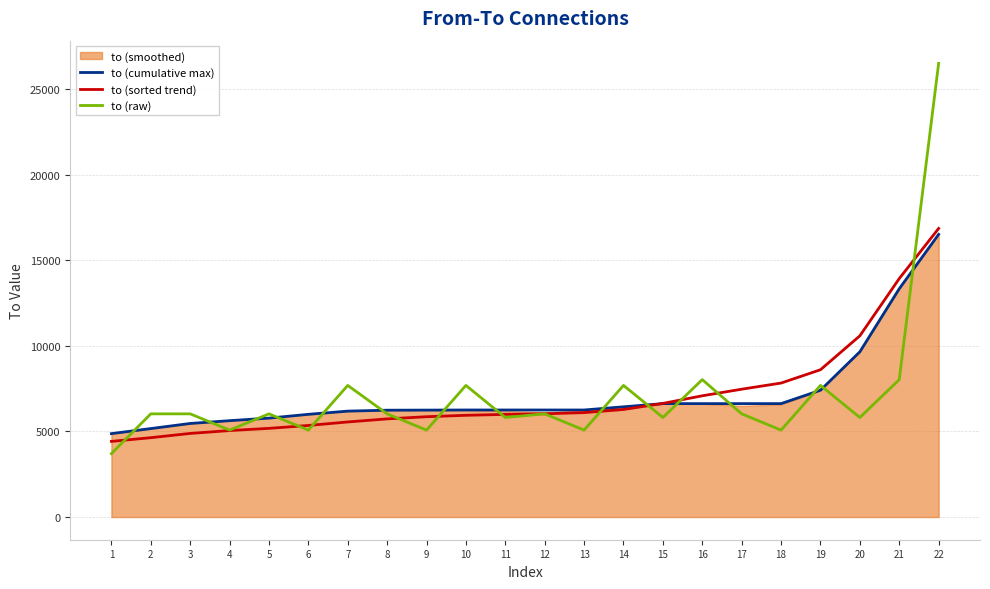

The value of to (raw) at 10 is 7689. True or false?

True